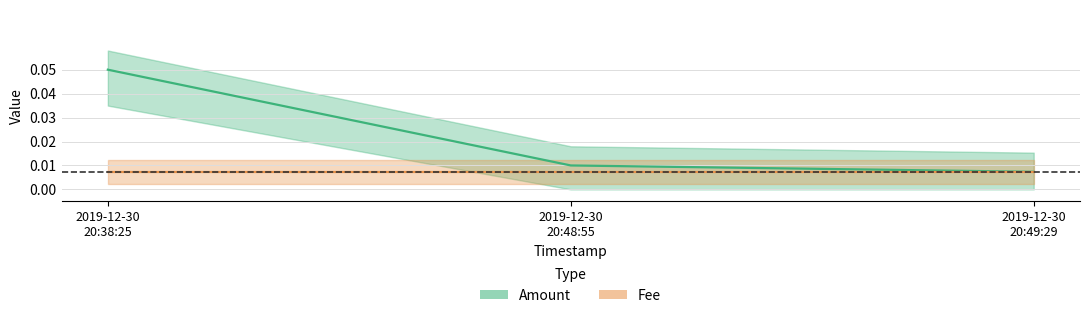

What position from the left is 2019-12-30
20:38:25?

1